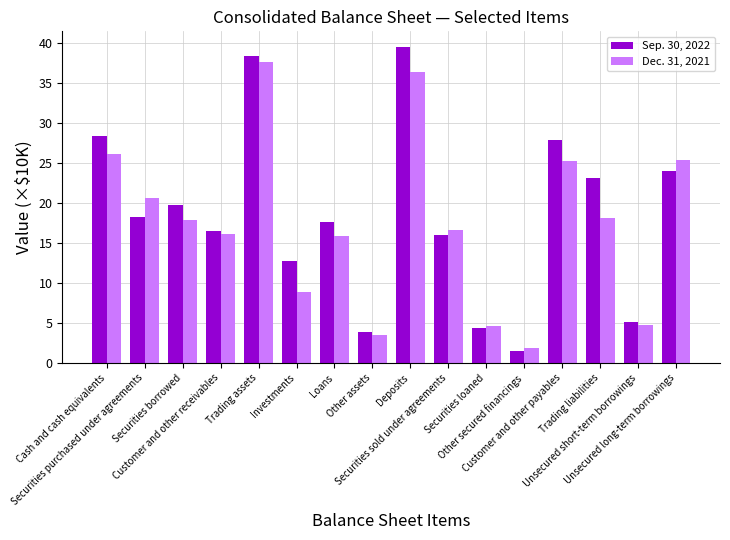

Rank the series by their average value, from lowest to highest.

Dec. 31, 2021, Sep. 30, 2022